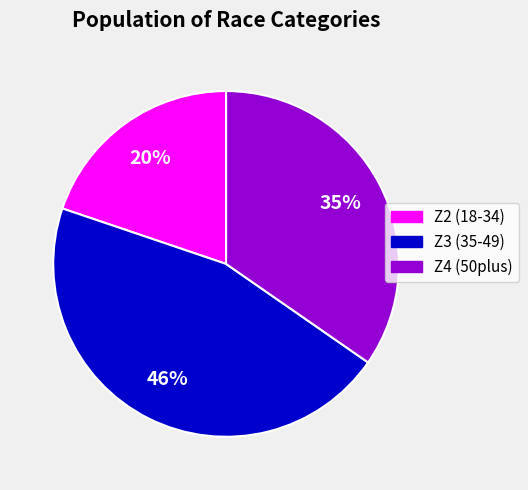

Combined, do Z3 (35-49) and Z4 (50plus) account for over 50%?

Yes